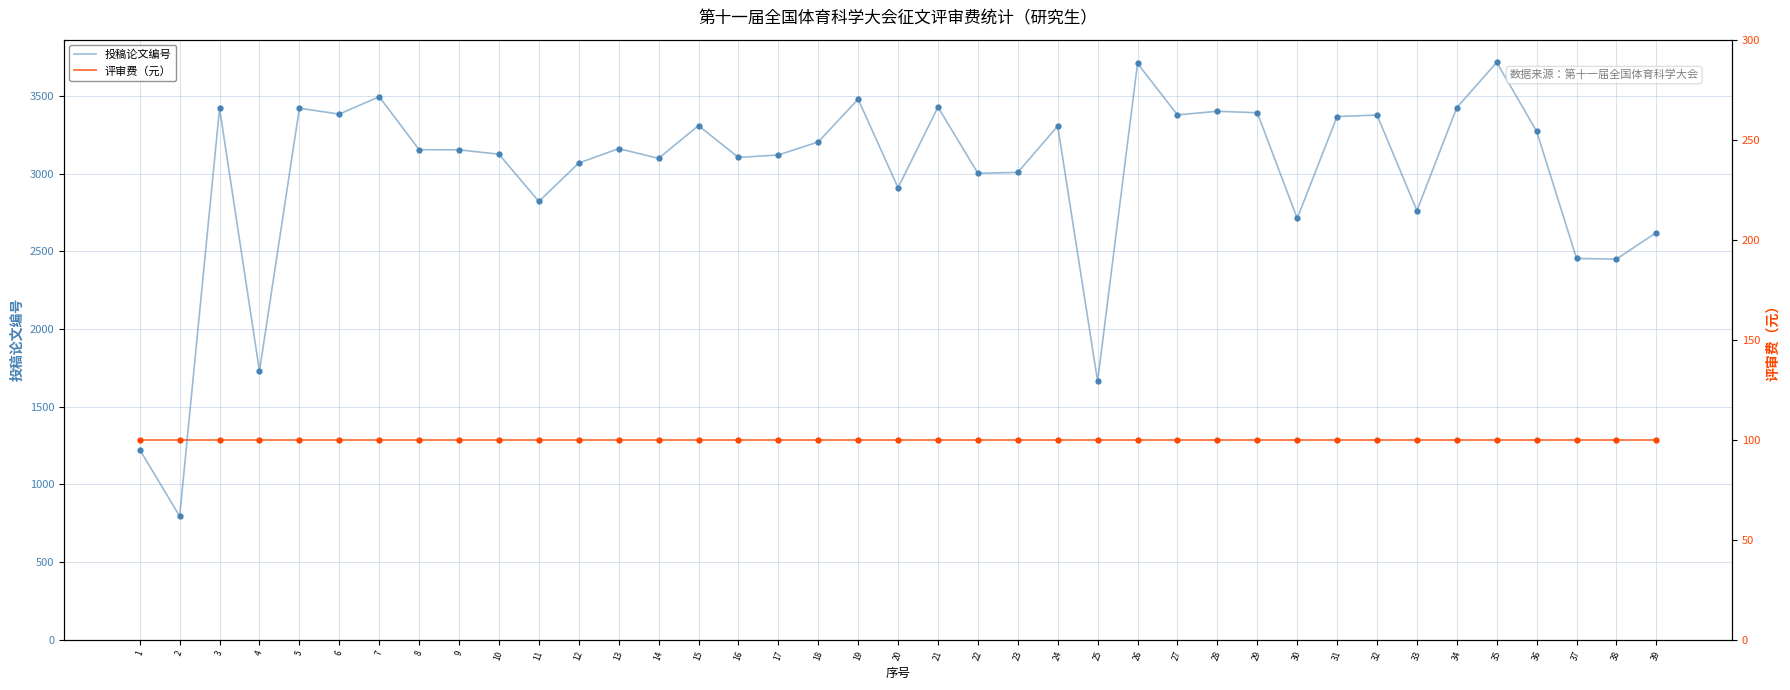

What is the difference between the maximum and second lowest values in the 投稿论文编号 series?

2492